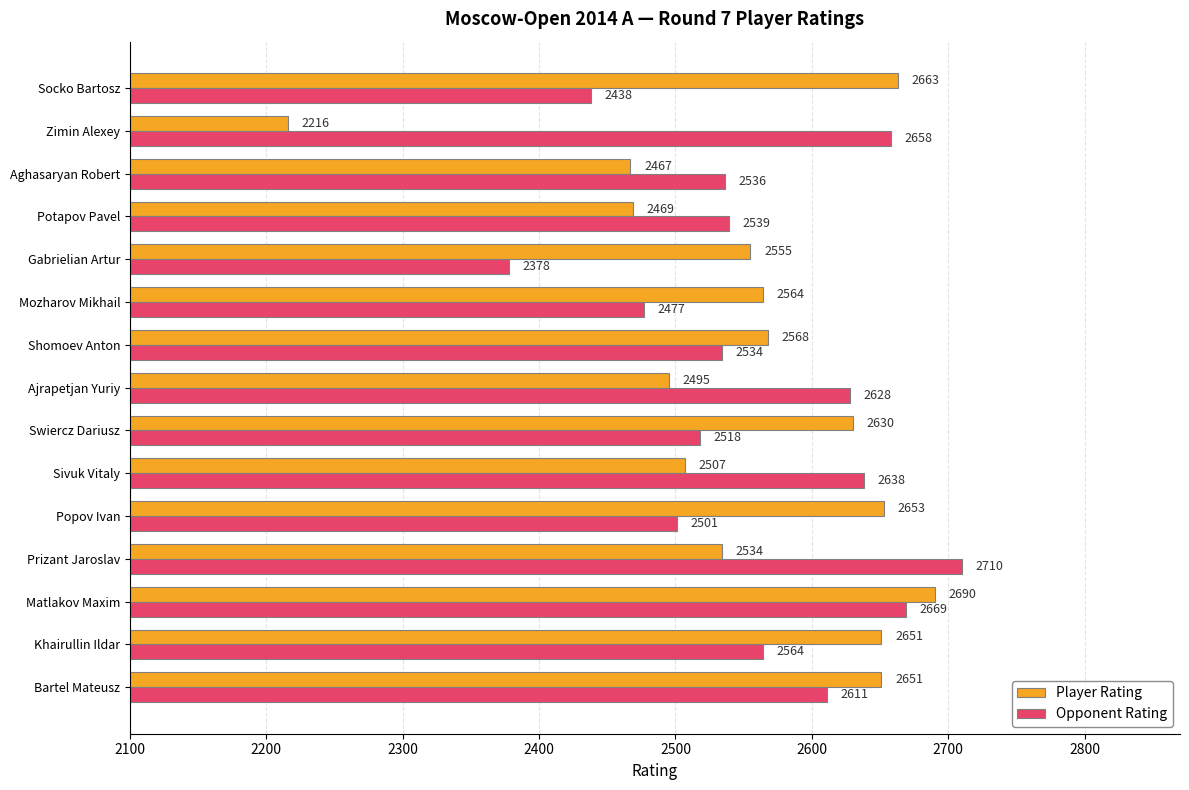

What is the difference between the second highest and minimum values in the Opponent Rating series?

291